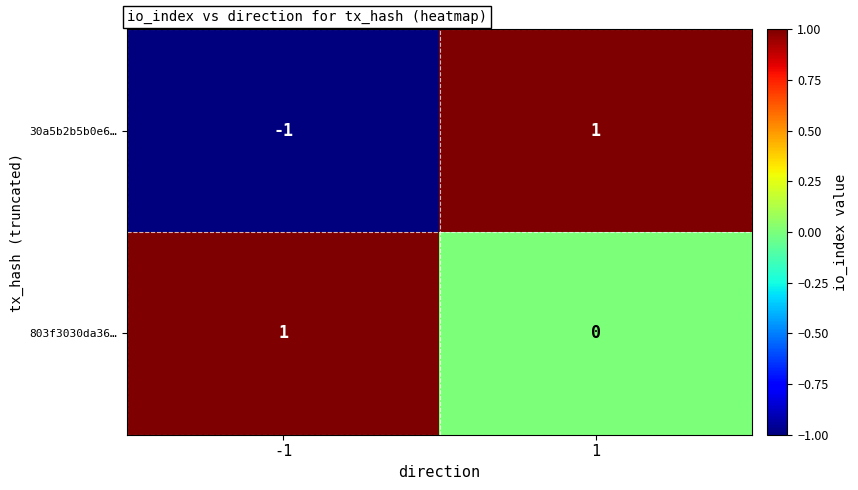

True or false: 803f3030da36… has a value of 0 at 1.

True